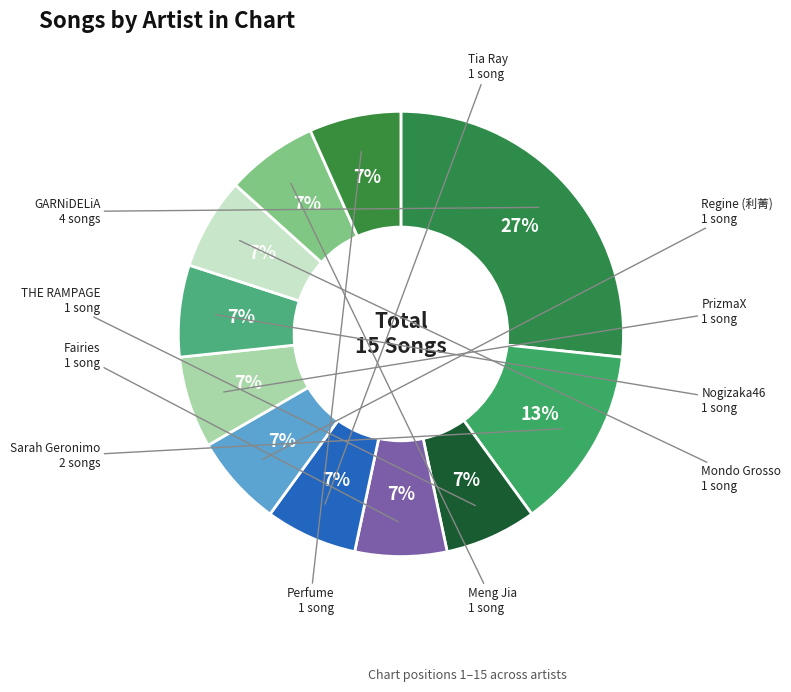

Count the number of slices in the pie.

11